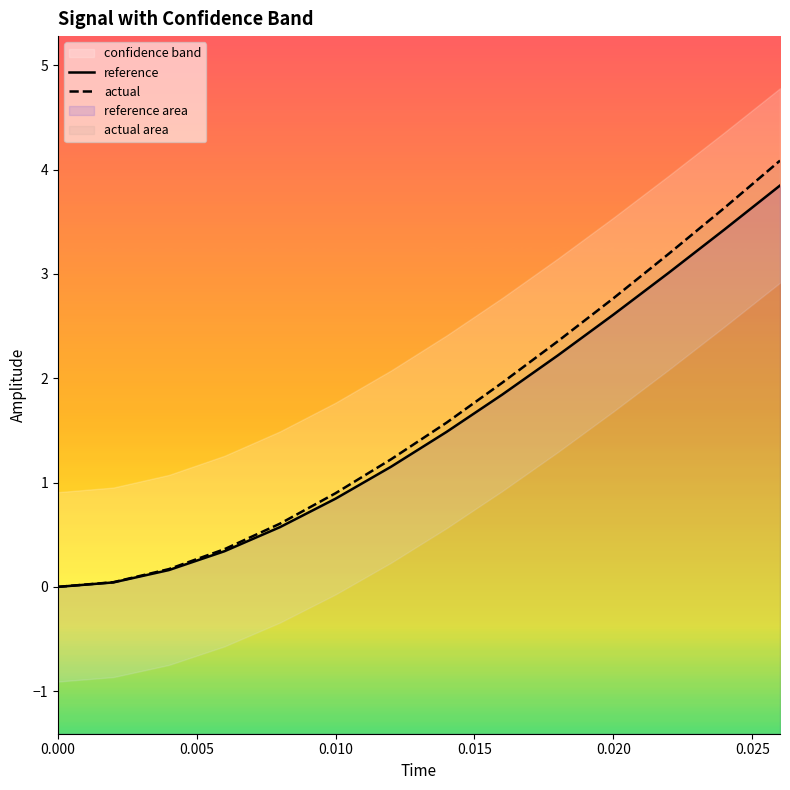

True or false: reference and actual intersect in this chart.

False